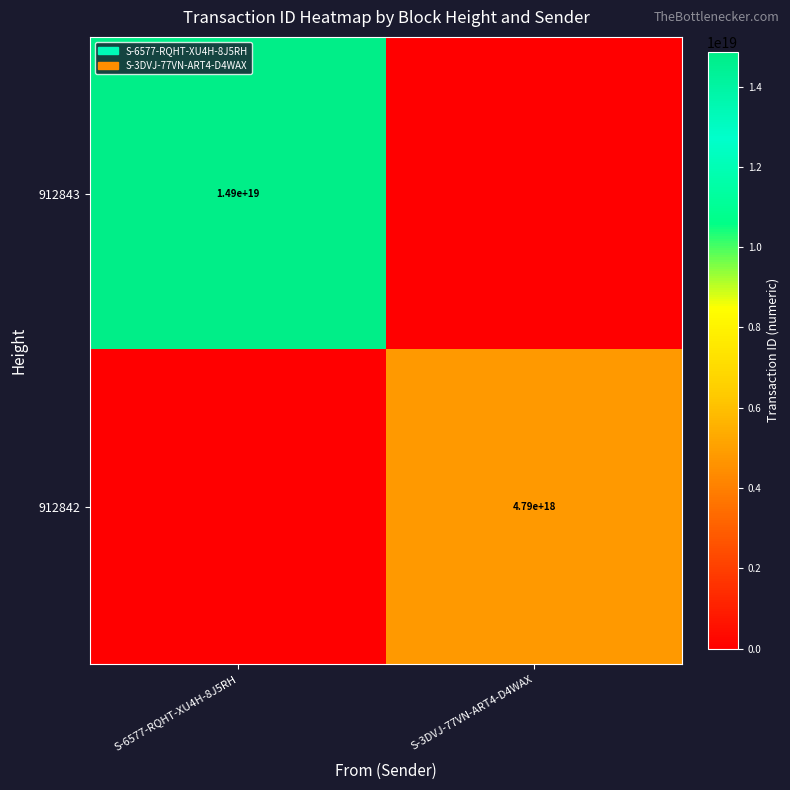

At how many categories does at least one series exceed 6761378633620682752?

1